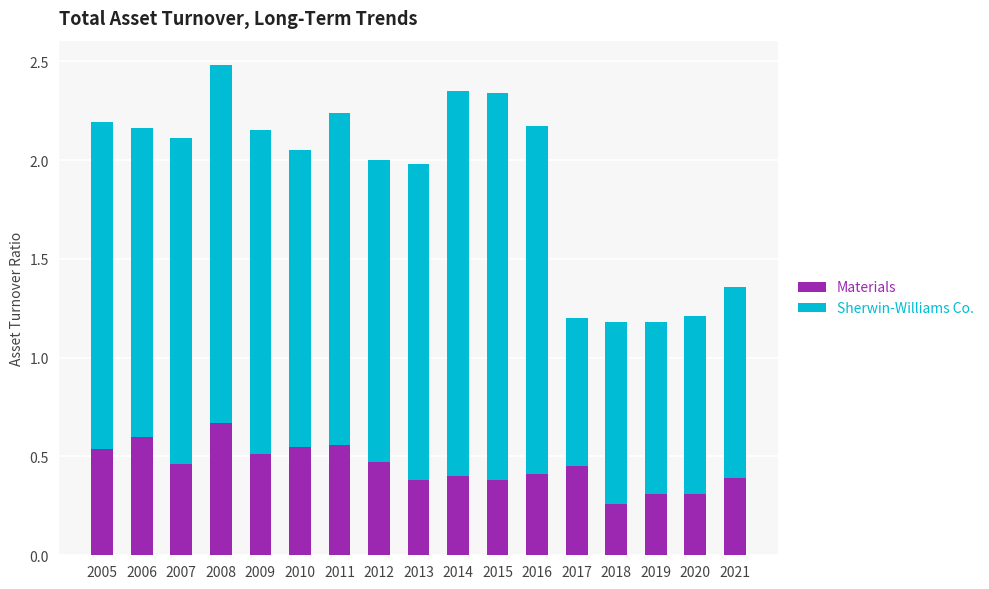

The Materials series shows 1.1 at 2008. True or false?

False